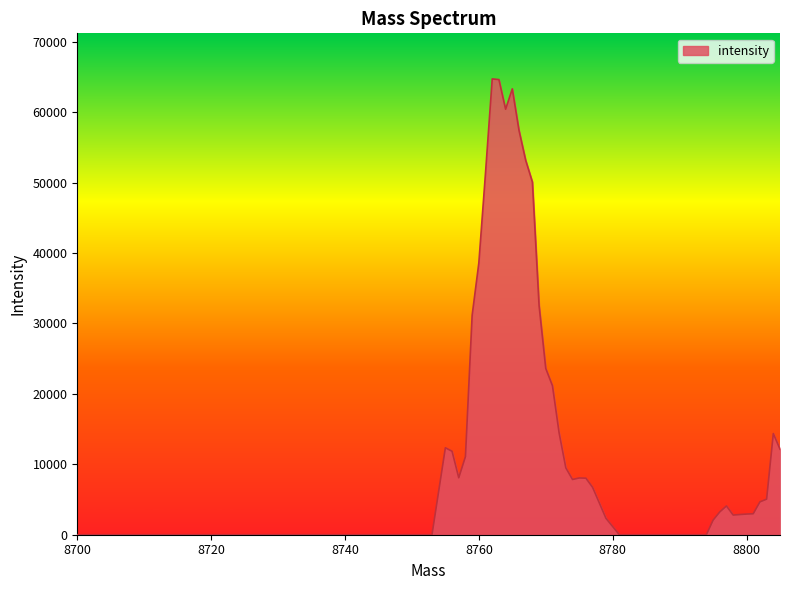

What is the greatest value displayed?

64720